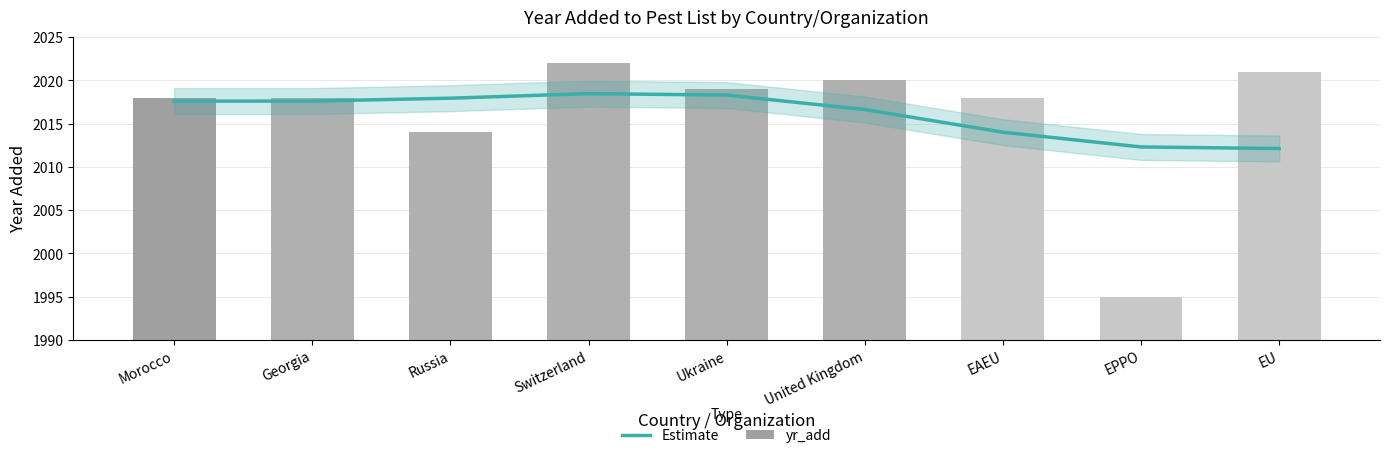

Does the chart contain stacked bars?

No